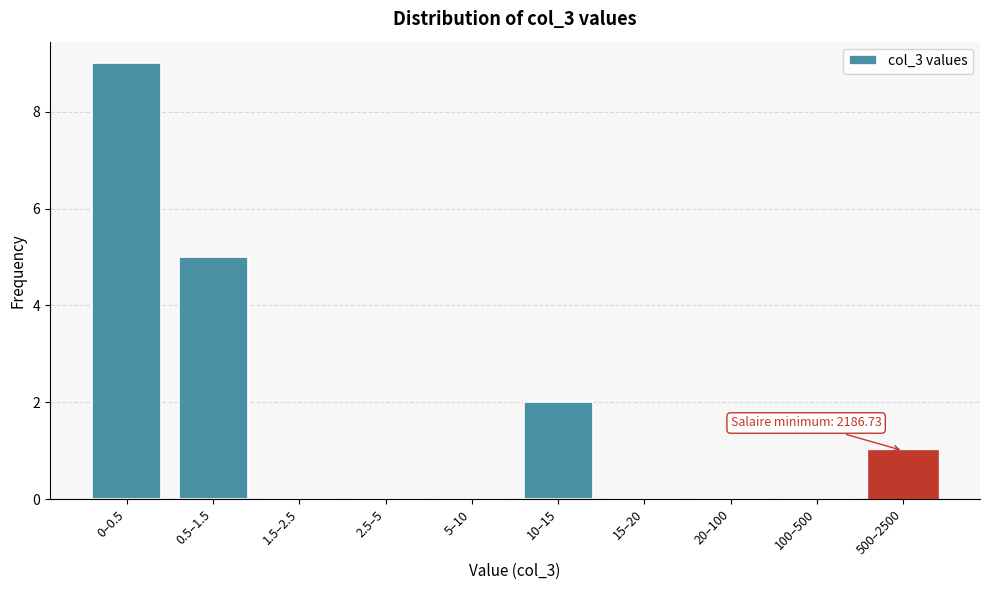

Reading left to right, list all the values displayed in this chart.

0–0.5=9	0.5–1.5=5	1.5–2.5=0	2.5–5=0	5–10=0	10–15=2	15–20=0	20–100=0	100–500=0	500–2500=1